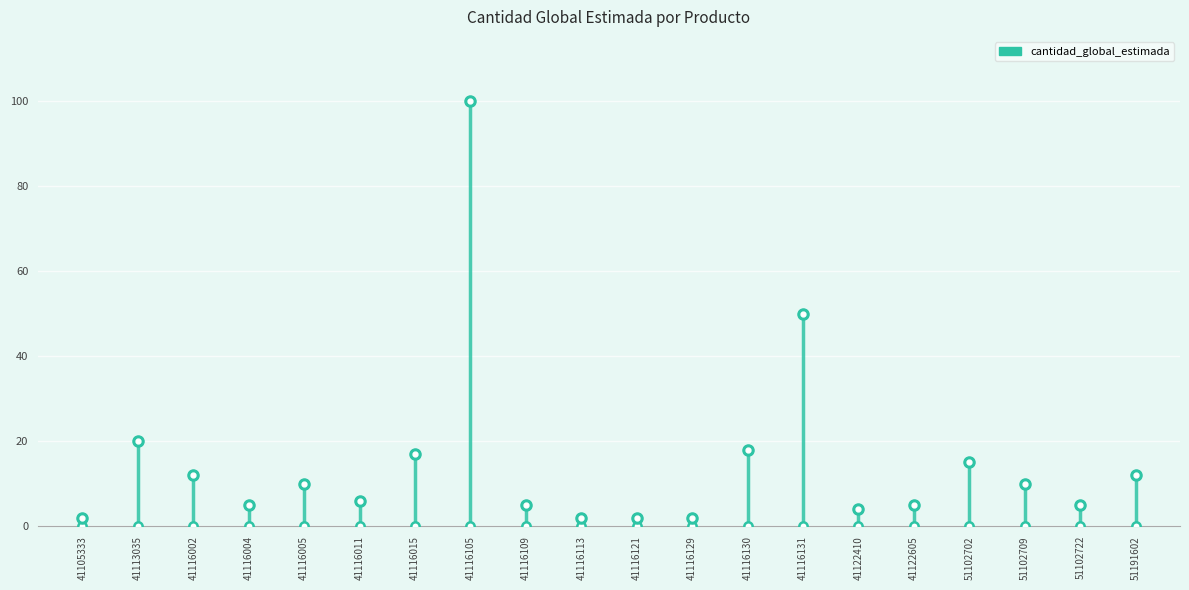

At which category does the data reach its first local valley?

41116004